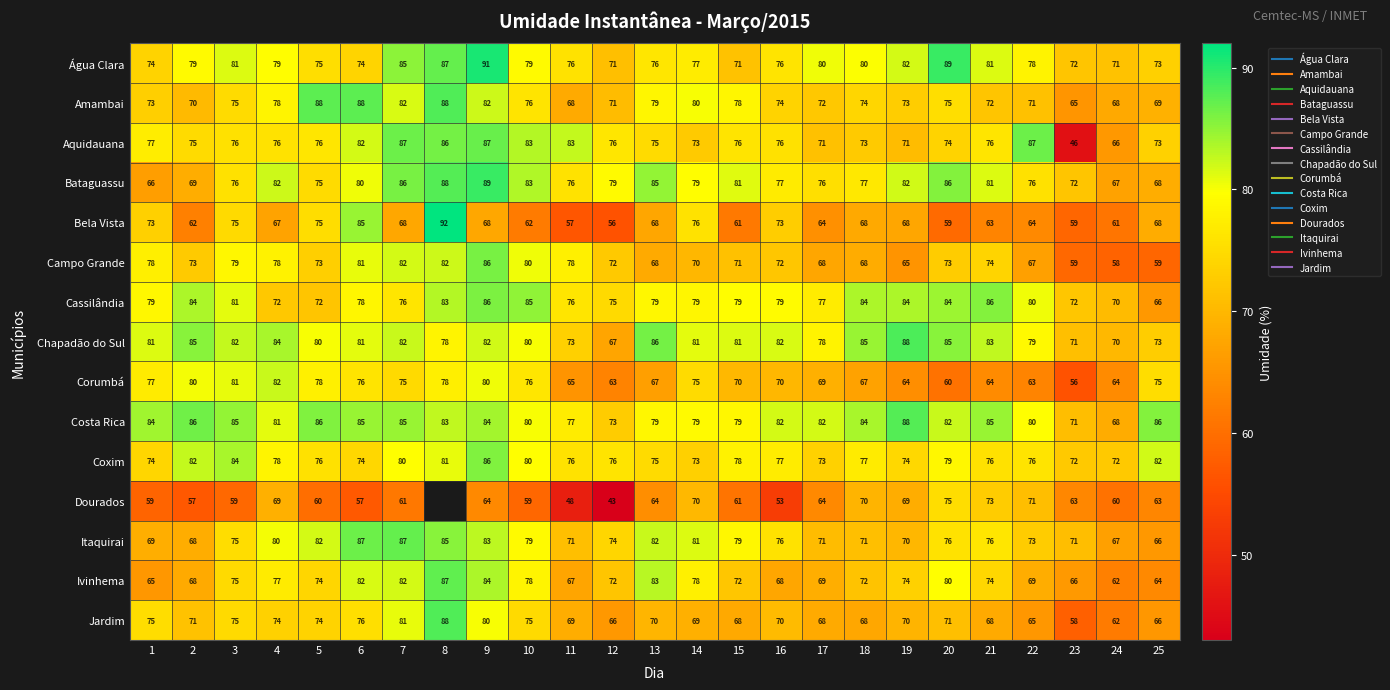

Between 2 and 6, which series saw the biggest shift?

Bela Vista